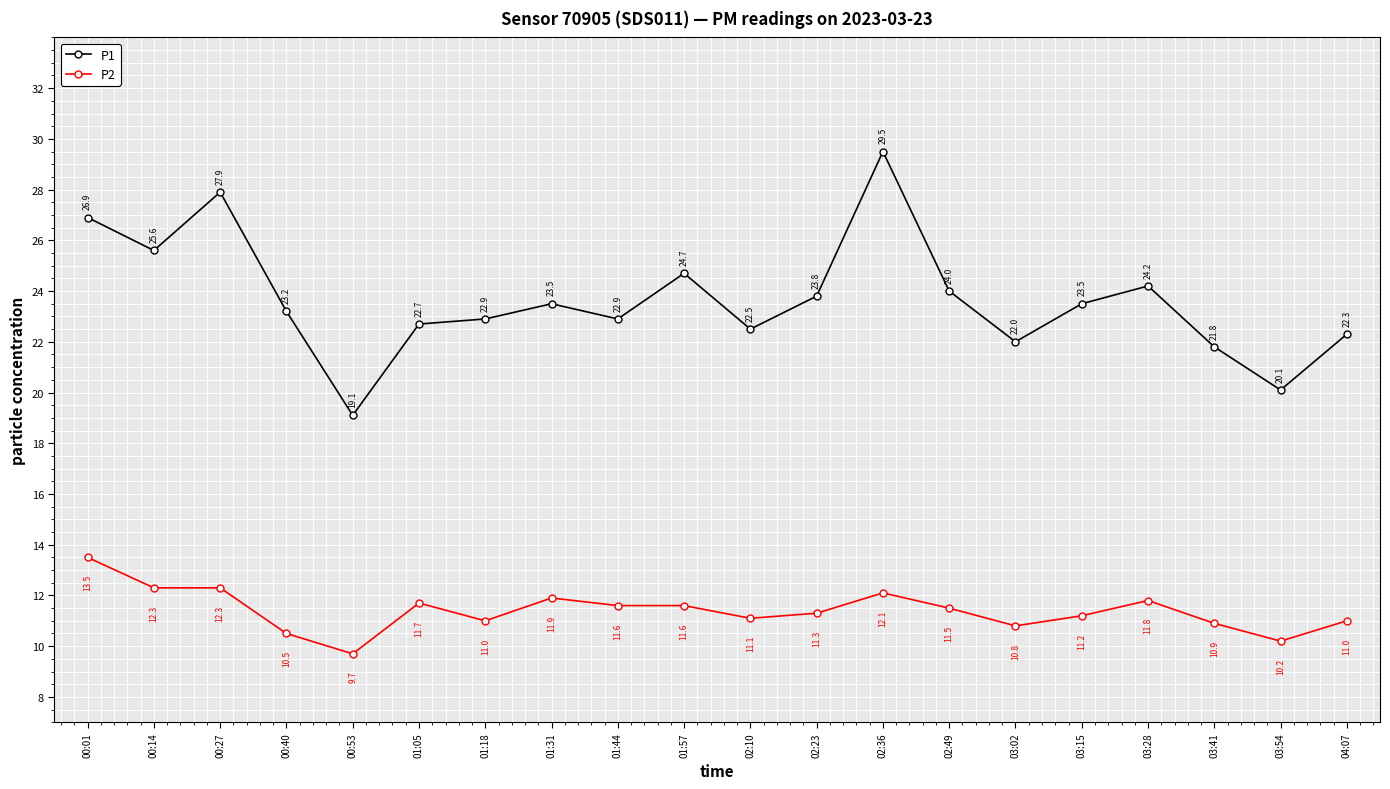

Does the chart display data point markers on the line(s)?

Yes